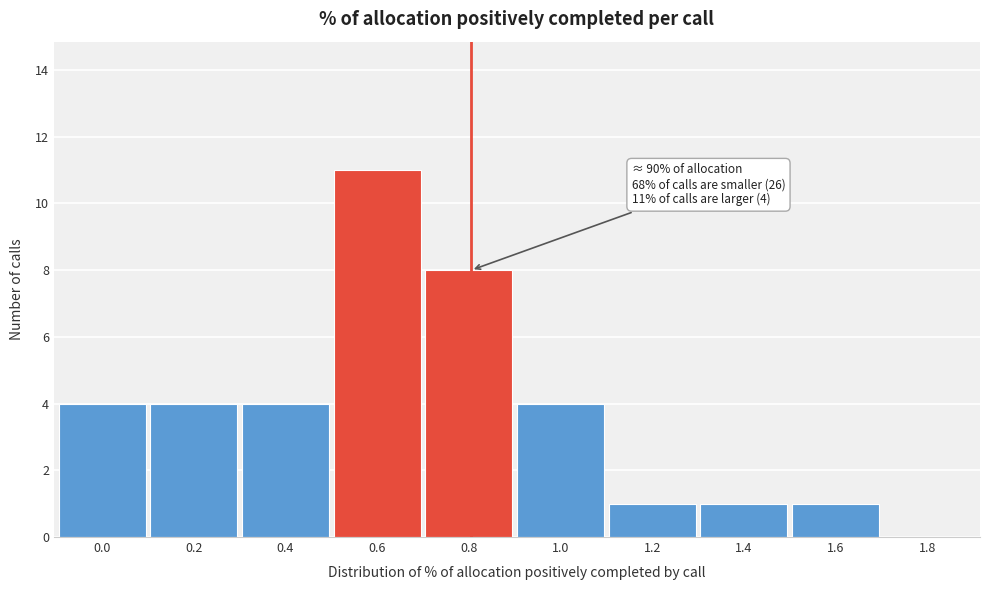

Reading right to left, extract all data points from this chart.

1.8=0	1.6=1	1.4=1	1.2=1	1.0=4	0.8=8	0.6=11	0.4=4	0.2=4	0.0=4